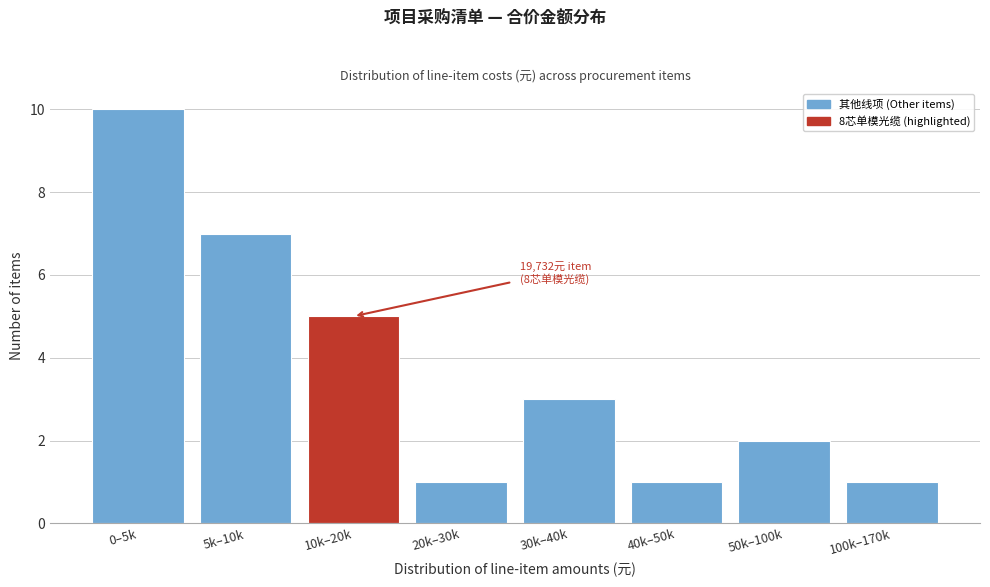

Reading left to right, what are all the values shown in this chart?

0–5k=10	5k–10k=7	10k–20k=5	20k–30k=1	30k–40k=3	40k–50k=1	50k–100k=2	100k–170k=1